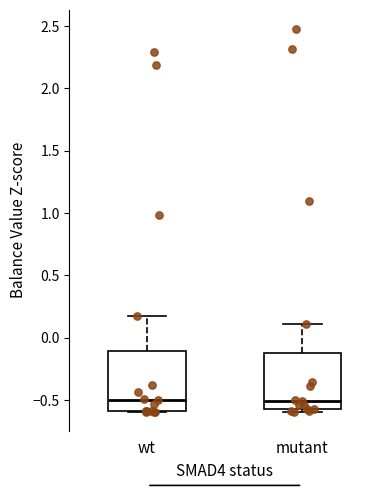

Reading left to right, read every box against the y-axis: the position of its median line, the range the box covers, and the ends of its whiskers. The values are not printed on the chart, so give them approximately, as read against the axis.

wt: median -0.50, box -0.60 to -0.10, whiskers -0.60 to 0.15
mutant: median -0.50, box -0.55 to -0.10, whiskers -0.60 to 0.10